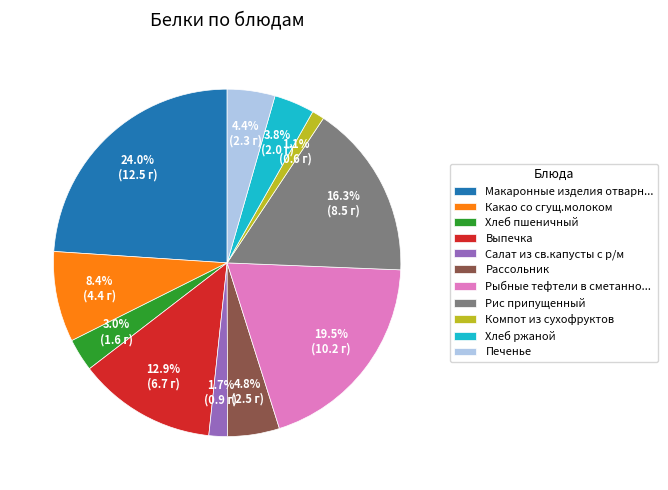

Is there a majority slice in this chart?

No